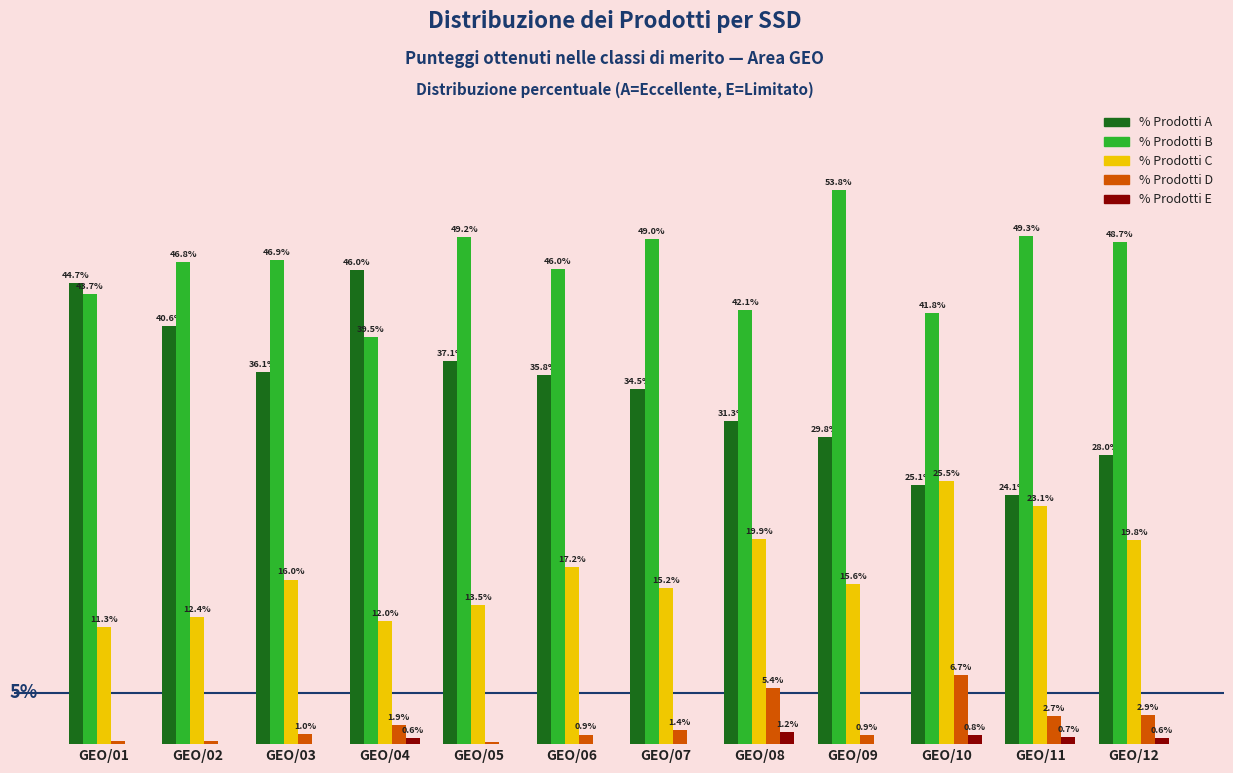

Which series has the largest total across all categories?

% Prodotti B